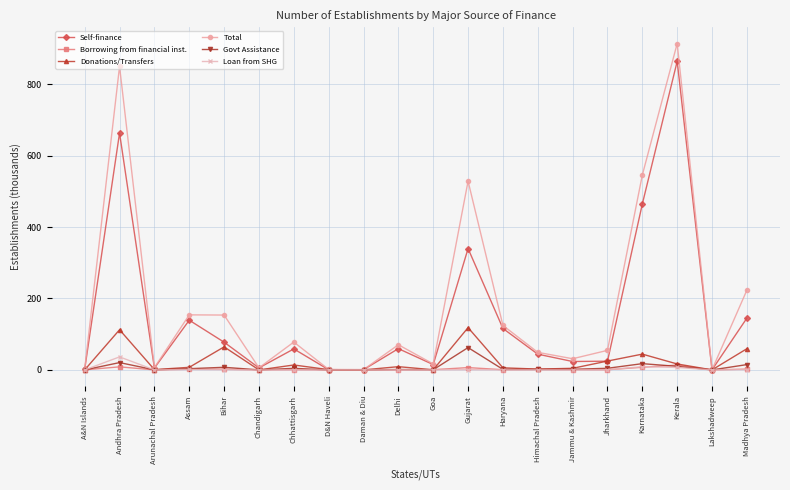

In Loan from SHG, how many points are higher than both neighbors (excluding endpoints)?

6